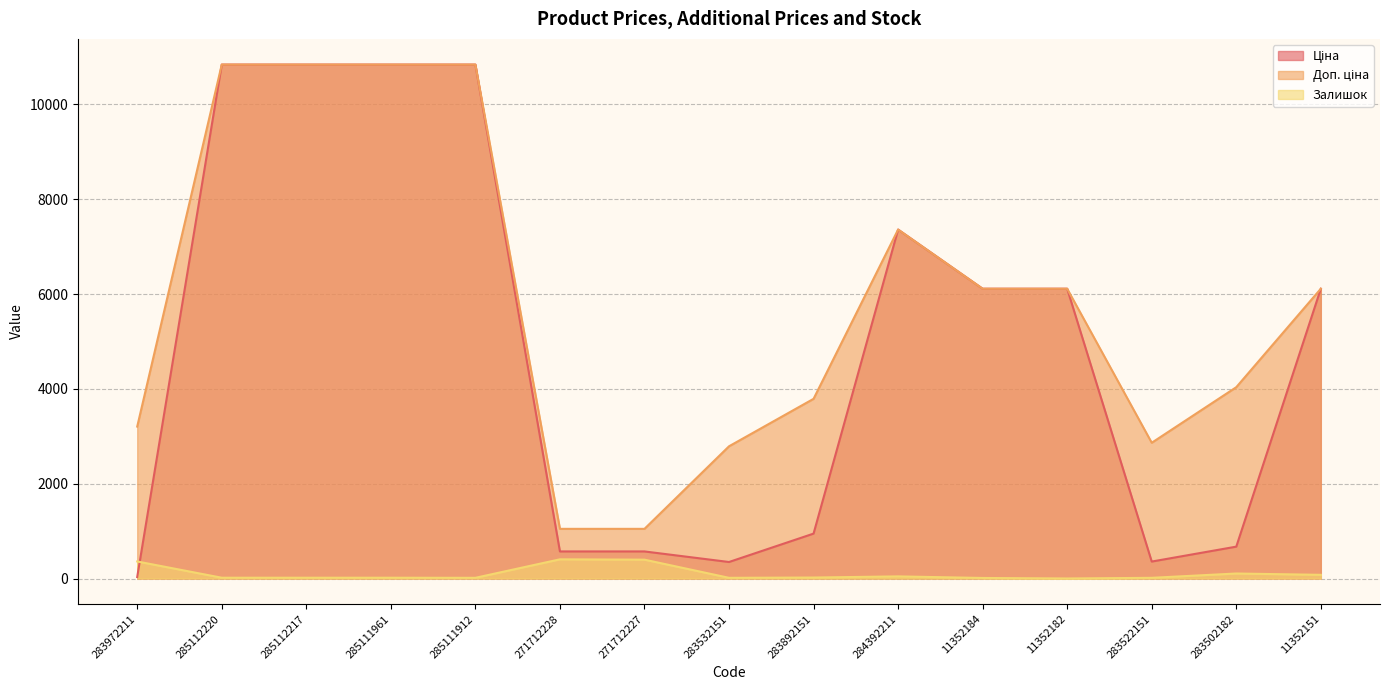

True or false: Ціна and Доп. ціна cross at least once.

False